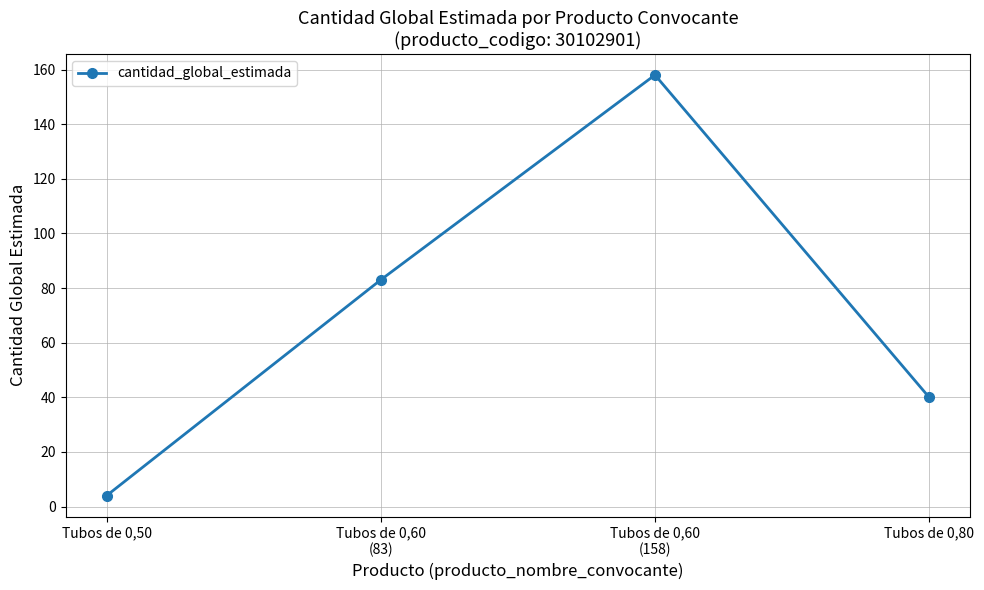

How many lines are shown in the chart?

1